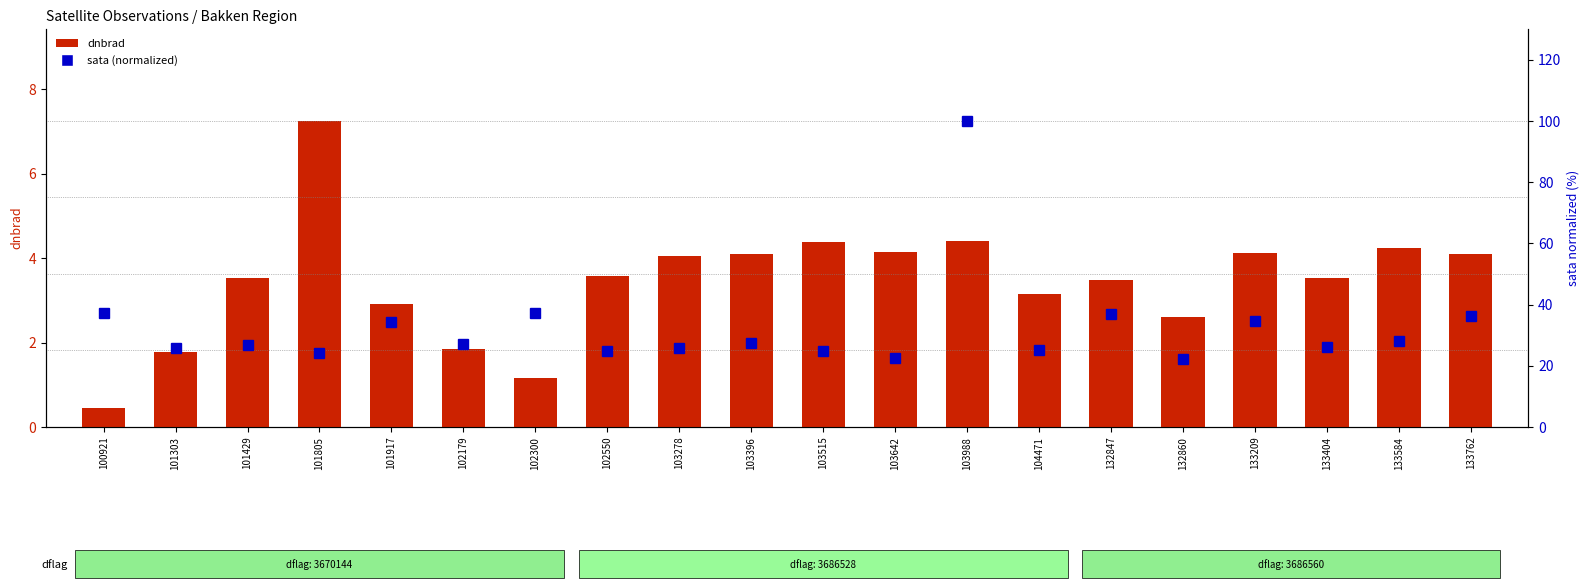

How many groups of bars are there?

20